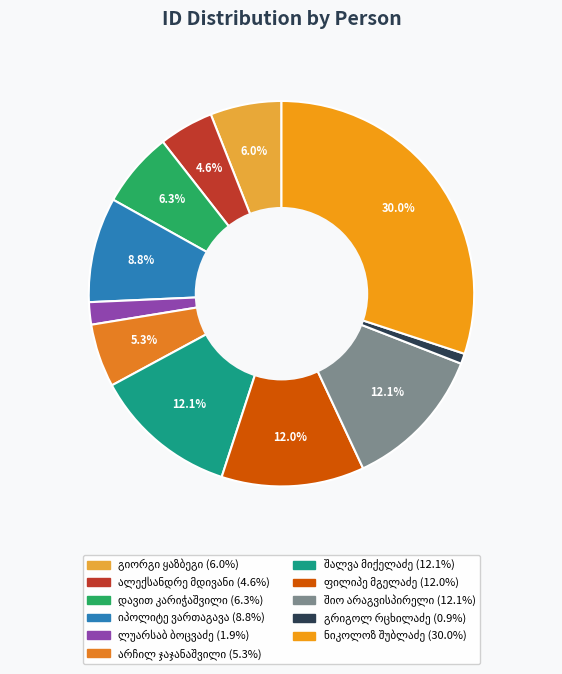

True or false: ალექსანდრე მდივანი accounts for 19% of the total.

False